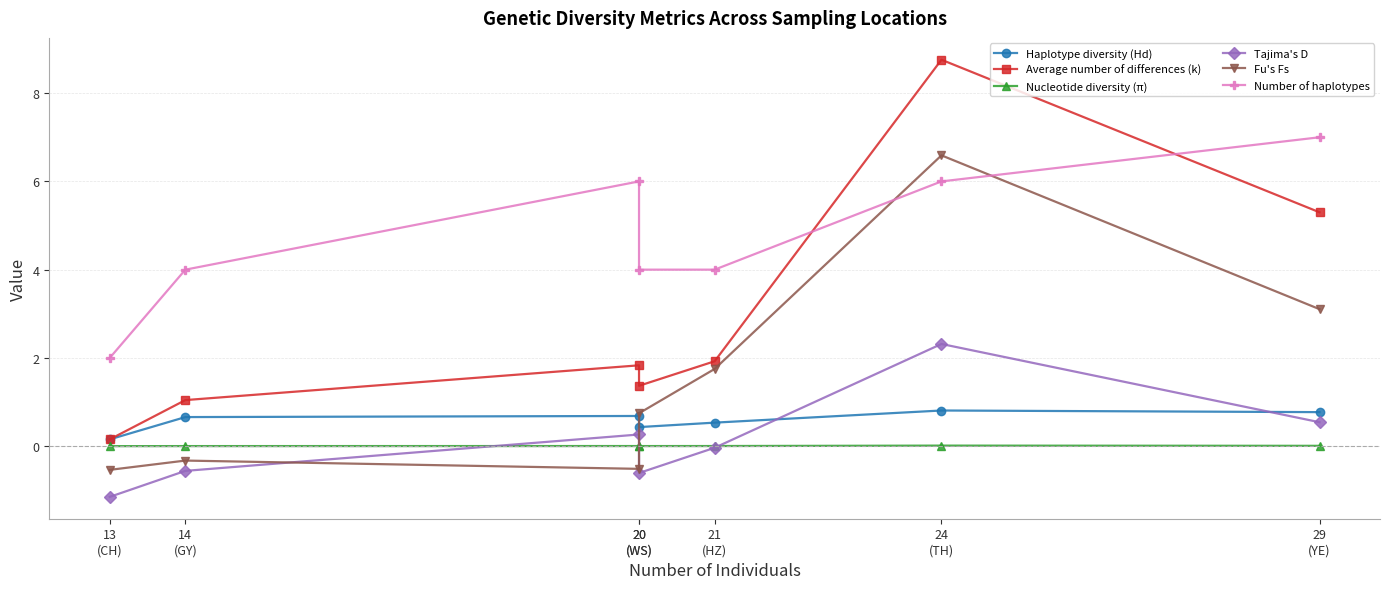

What is the lowest value of the Average number of differences (k) series?

0.2